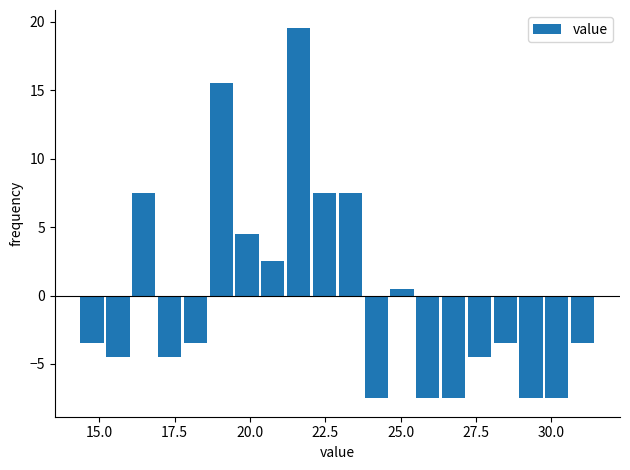

Around what value on the x-axis is the tallest bar? Give the approximate position of its centre, as read against the axis.

21.5